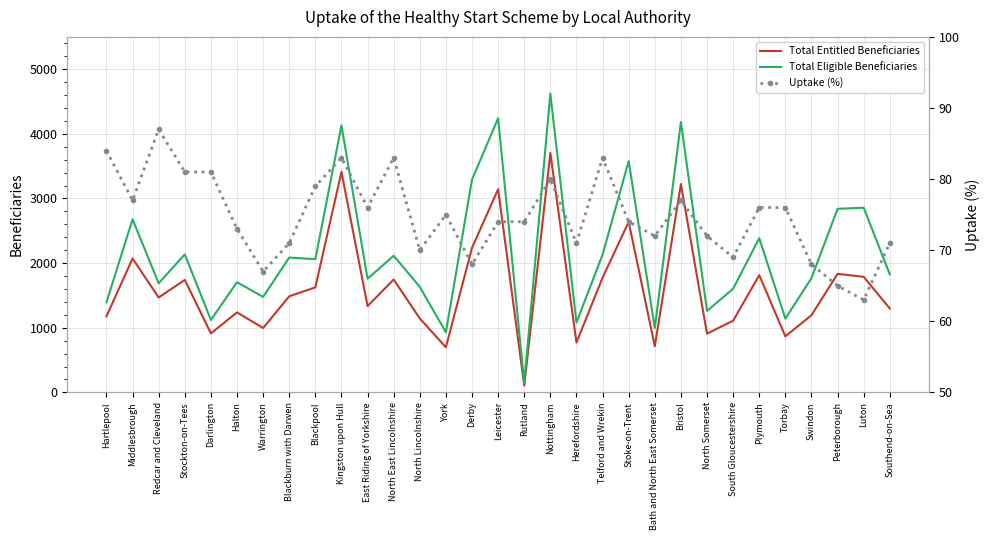

What is the difference between the maximum and second lowest values in the Total Entitled Beneficiaries series?

3007